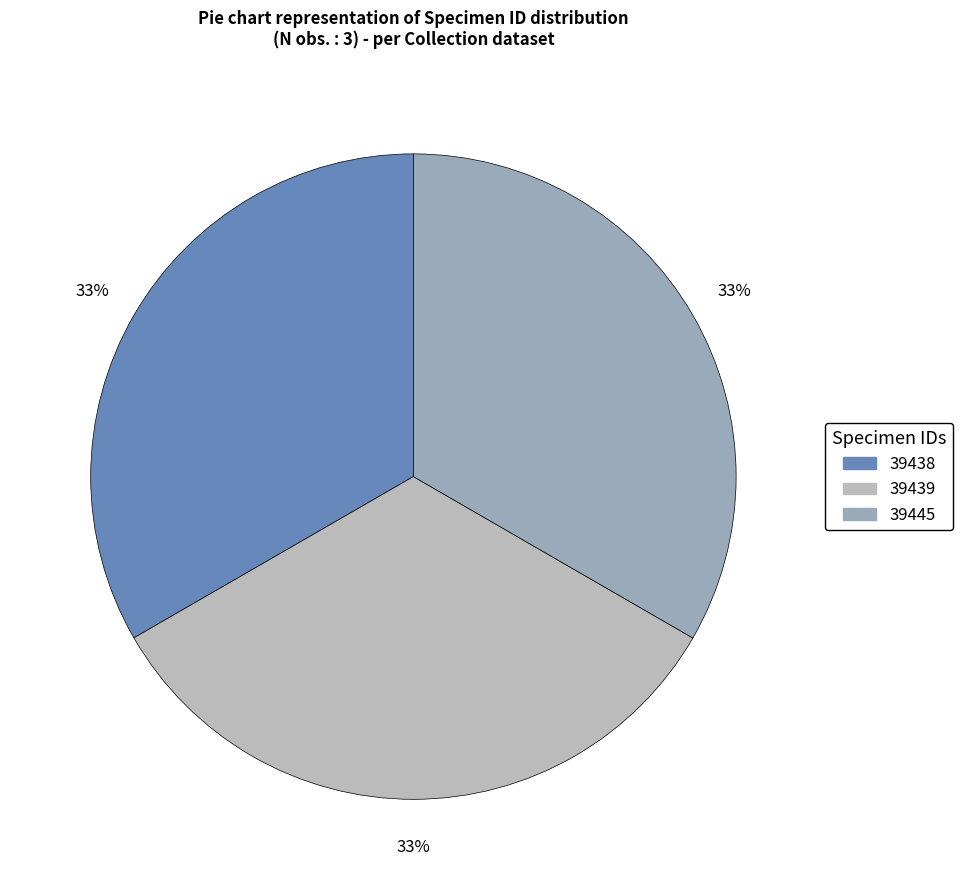

How many segments does this pie chart have?

3